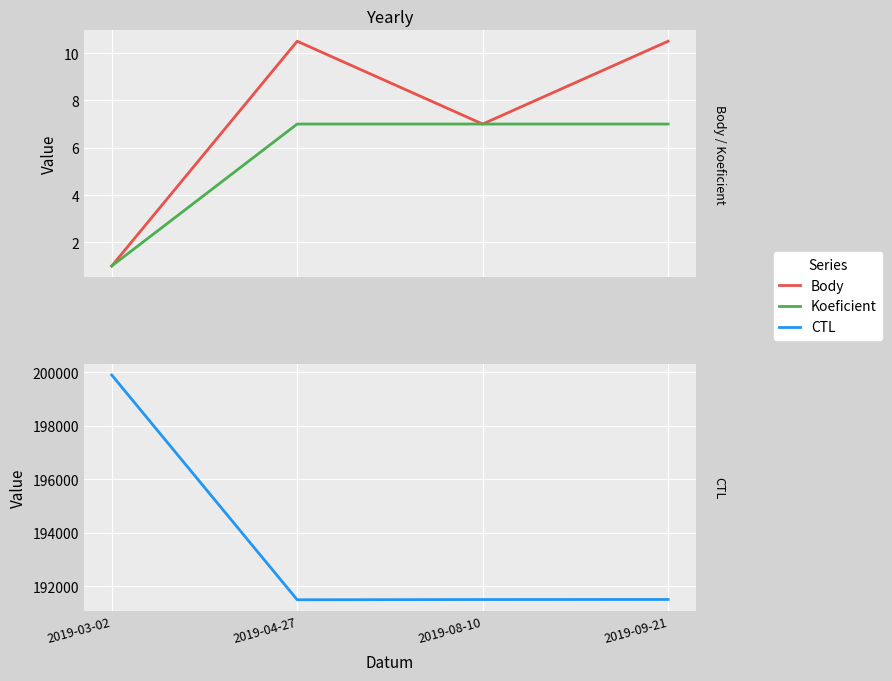

What is the difference between the maximum and second lowest values in the Body series?

3.5